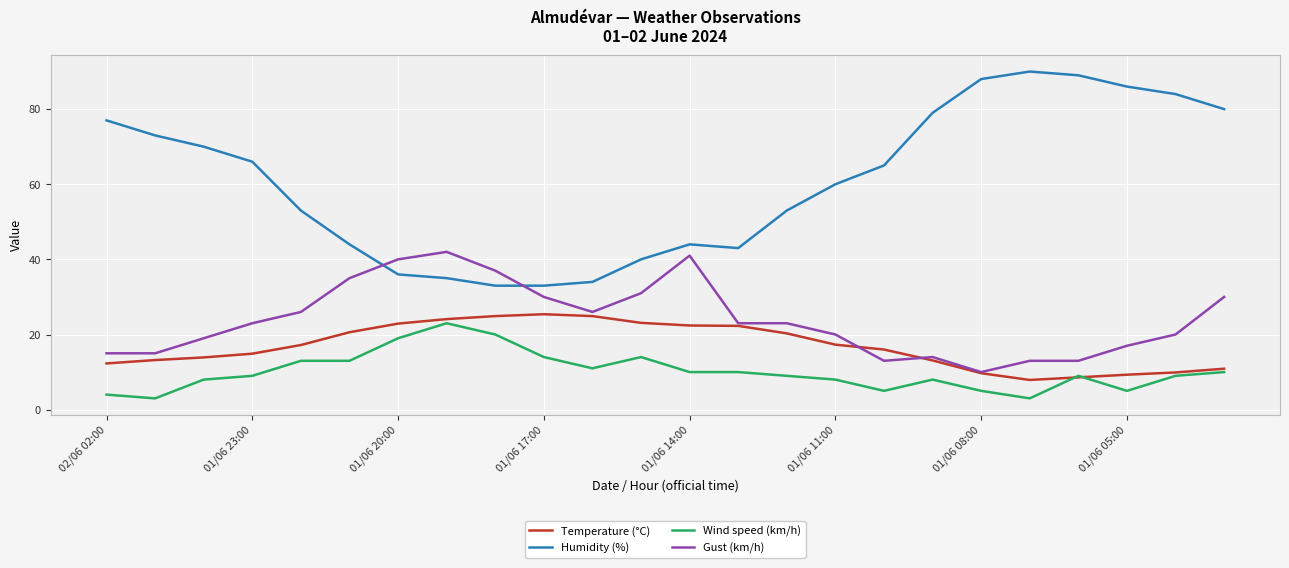

True or false: Humidity (%) and Wind speed (km/h) intersect in this chart.

False